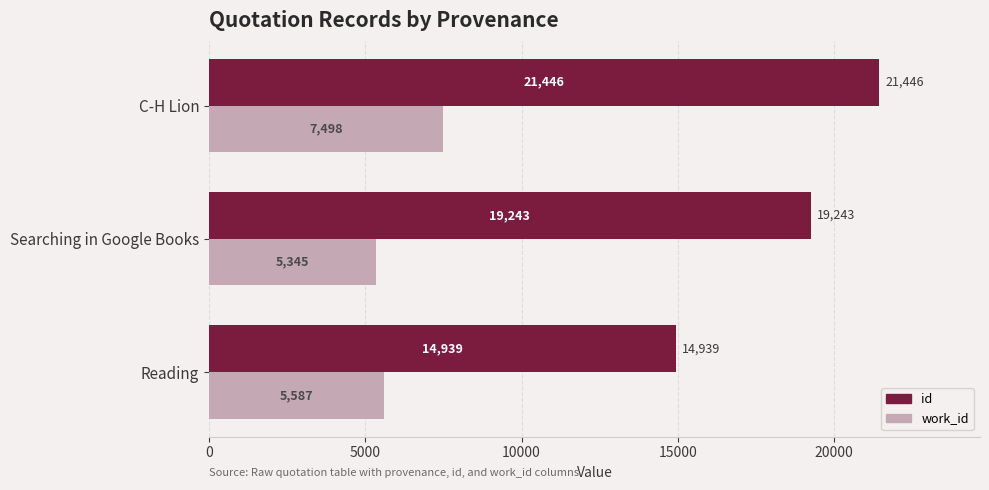

Rank the series by their maximum value, from lowest to highest.

work_id, id